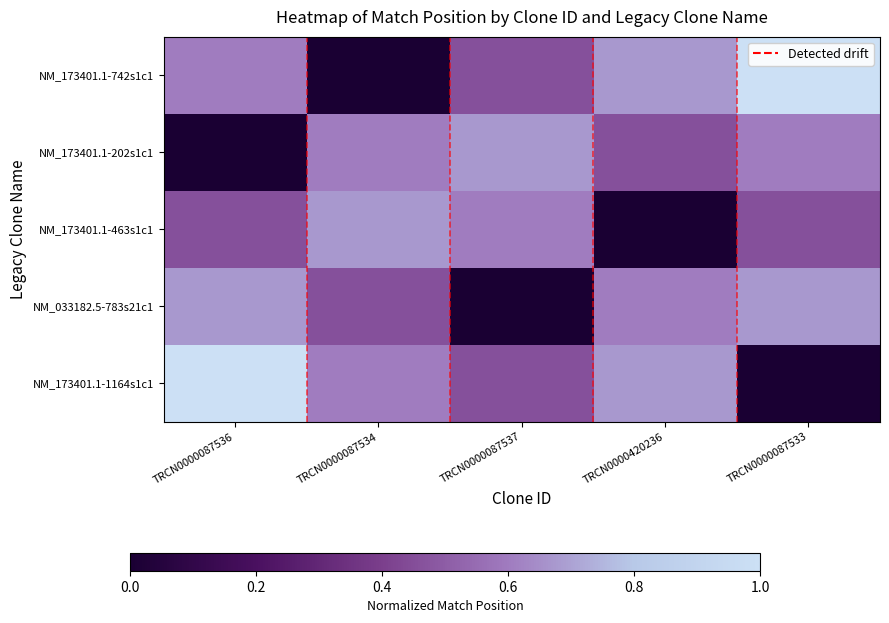

Between TRCN0000087537 and TRCN0000420236, which series saw the biggest shift?

NM_173401.1-463s1c1